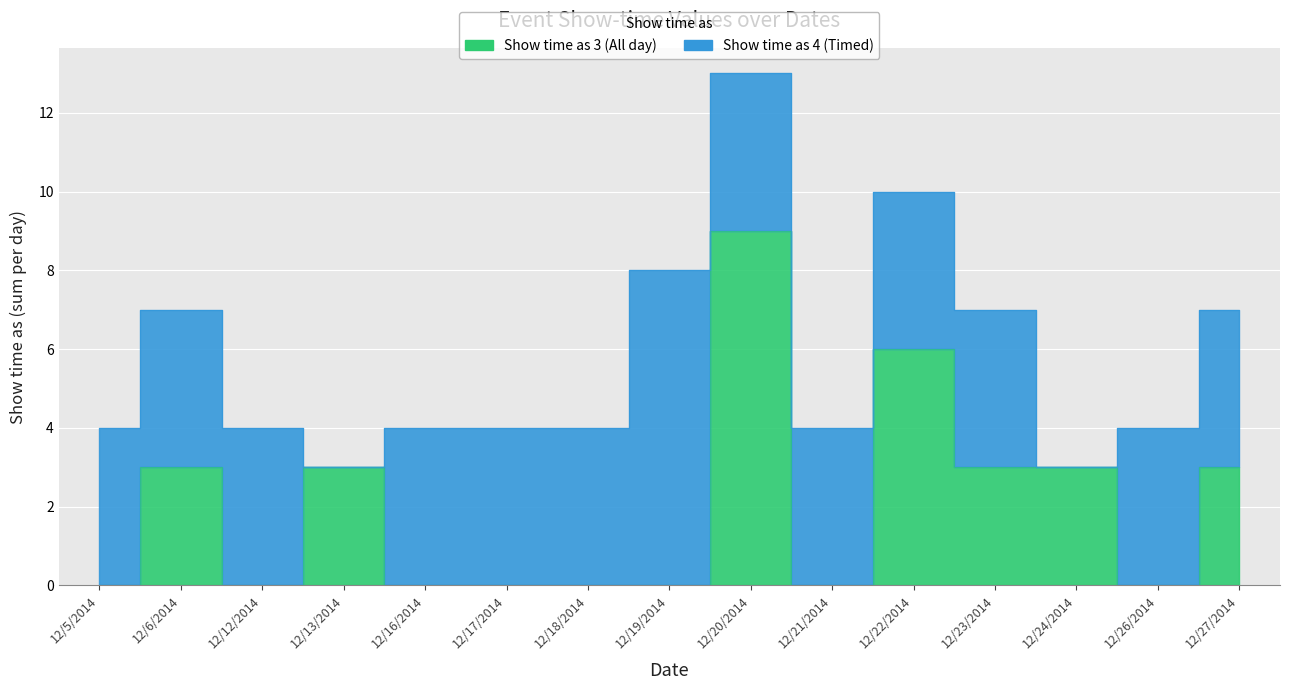

List the labels in order of value, smallest first.

12/5/2014, 12/12/2014, 12/16/2014, 12/17/2014, 12/18/2014, 12/19/2014, 12/21/2014, 12/26/2014, 12/6/2014, 12/13/2014, 12/23/2014, 12/24/2014, 12/27/2014, 12/22/2014, 12/20/2014